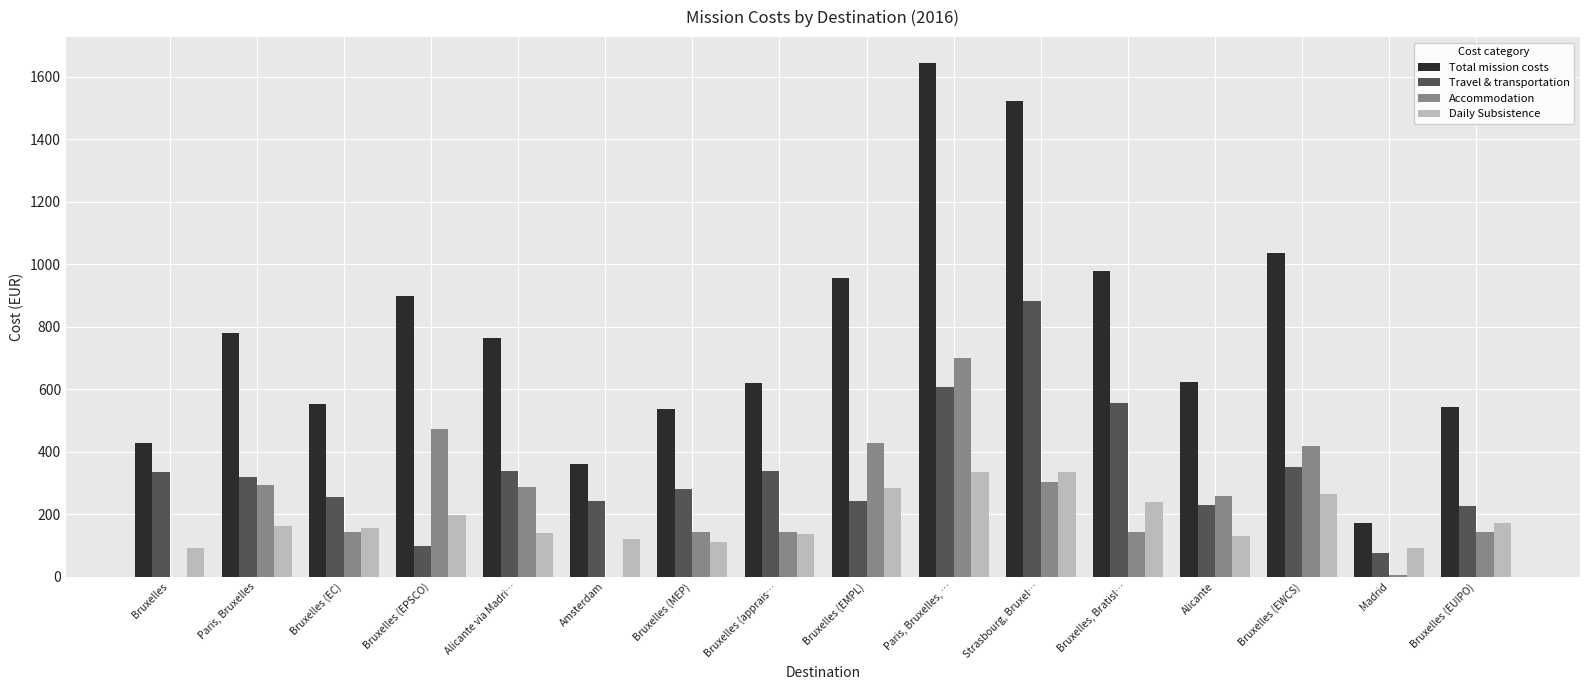

What is the spread (max minus min) of values at Bruxelles, Bratisl…?

837.0